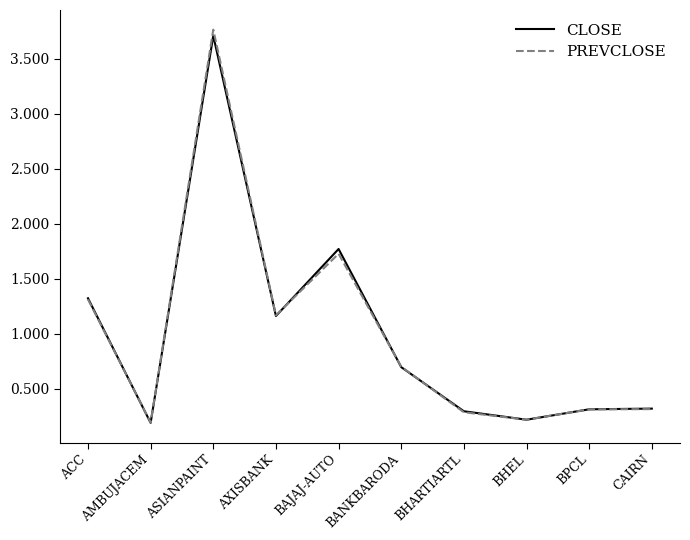

Is the value of PREVCLOSE at AMBUJACEM greater than the value of CLOSE at BPCL?

No